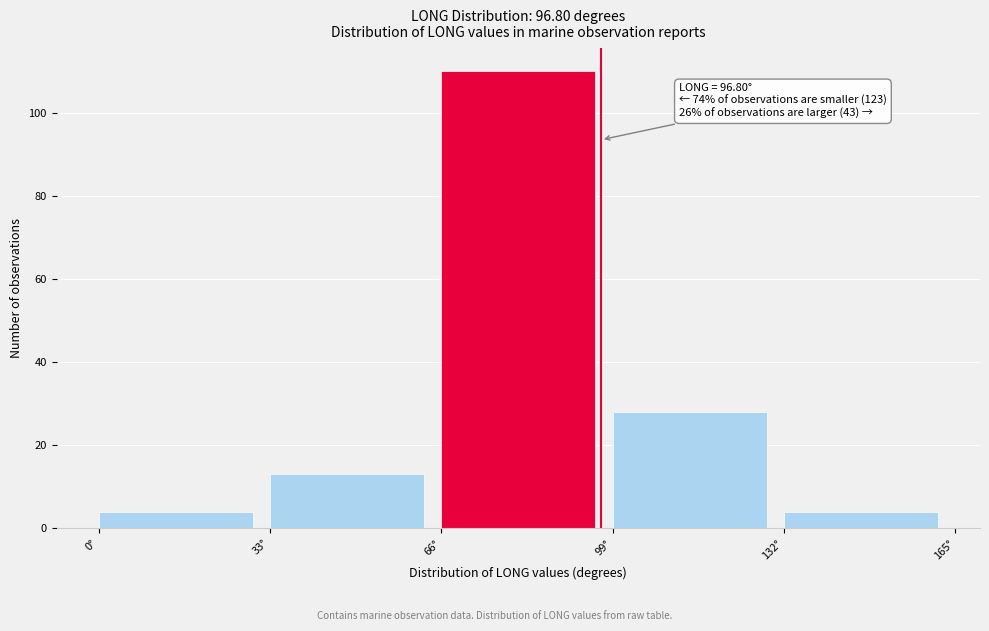

Which range on the x-axis has the tallest bar?

66 to 99